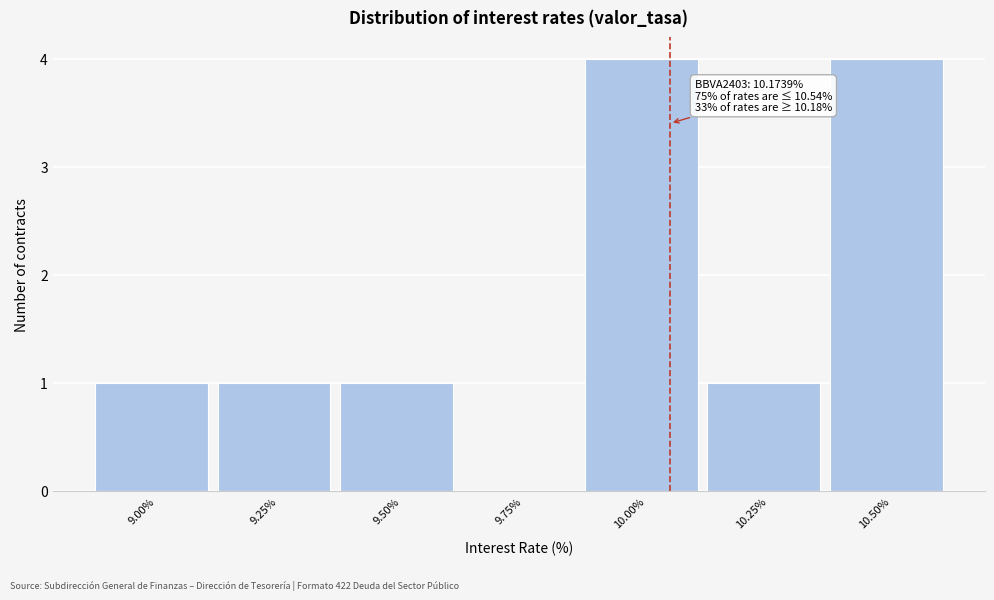

Reading right to left, extract all data points from this chart.

10.50%=4	10.25%=1	10.00%=4	9.75%=0	9.50%=1	9.25%=1	9.00%=1